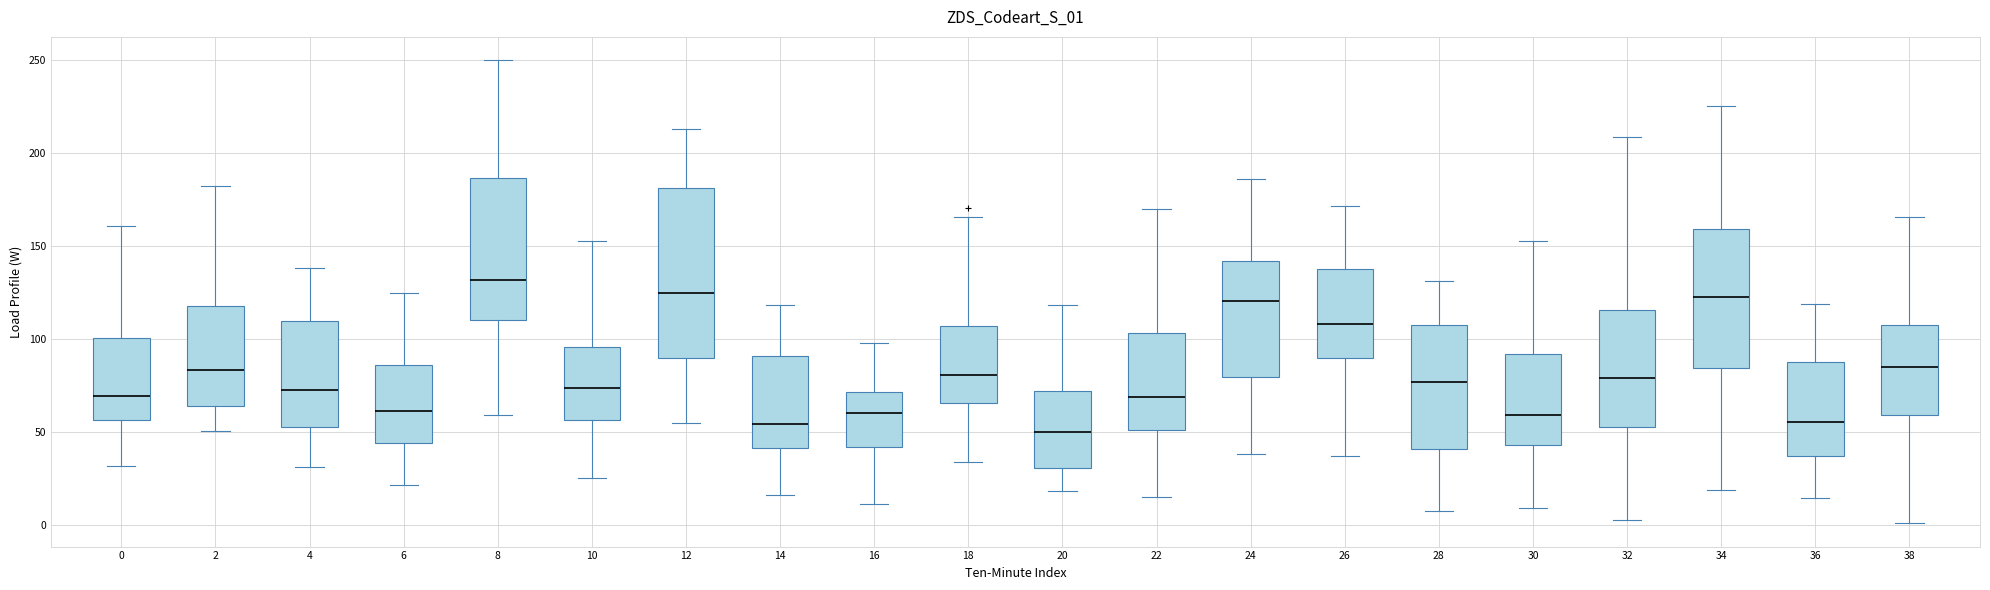

Reading left to right, transcribe this box plot: for each box, give where its median line is, the range the box spans, and where its two whiskers end, as read against the y-axis. The values are not printed on the chart, so give them approximately, as read against the axis.

0: median 70, box 55 to 100, whiskers 30 to 160
2: median 85, box 65 to 120, whiskers 50 to 180
4: median 75, box 55 to 110, whiskers 30 to 140
6: median 60, box 45 to 85, whiskers 20 to 125
8: median 130, box 110 to 185, whiskers 60 to 250
10: median 75, box 55 to 95, whiskers 25 to 155
12: median 125, box 90 to 180, whiskers 55 to 215
14: median 55, box 40 to 90, whiskers 15 to 120
16: median 60, box 40 to 70, whiskers 10 to 100
18: median 80, box 65 to 105, whiskers 35 to 165
20: median 50, box 30 to 70, whiskers 20 to 120
22: median 70, box 50 to 105, whiskers 15 to 170
24: median 120, box 80 to 140, whiskers 40 to 185
26: median 110, box 90 to 140, whiskers 35 to 170
28: median 75, box 40 to 110, whiskers 5 to 130
30: median 60, box 45 to 90, whiskers 10 to 155
32: median 80, box 50 to 115, whiskers 5 to 210
34: median 120, box 85 to 160, whiskers 20 to 225
36: median 55, box 35 to 90, whiskers 15 to 120
38: median 85, box 60 to 110, whiskers 0 to 165